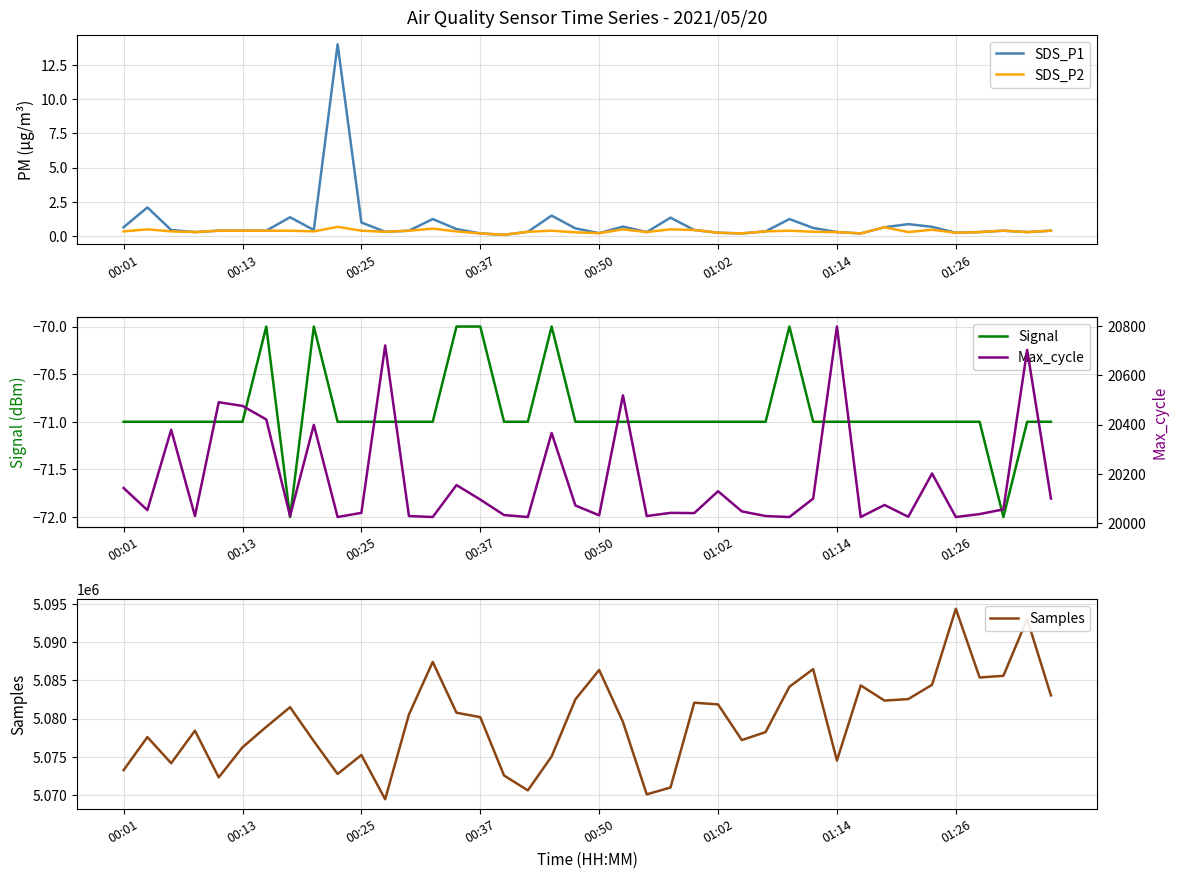

What is the sum of the Max_cycle values at 31 and 22?

40052.0